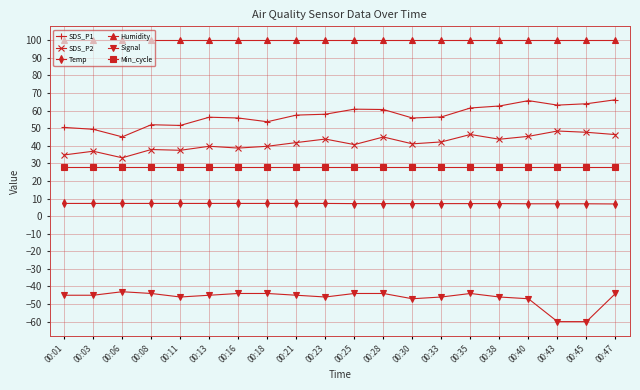

What is the value of the SDS_P1 point at the 4th from the left?

52.0